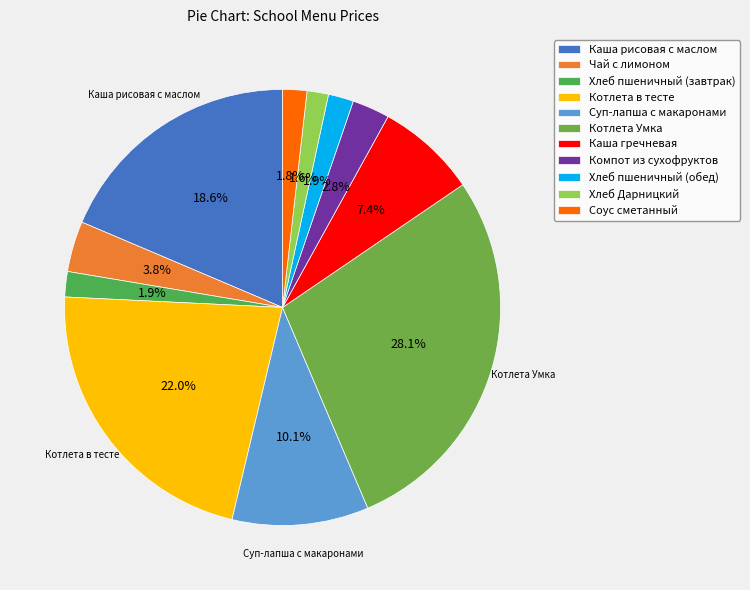

How many segments does this pie chart have?

11